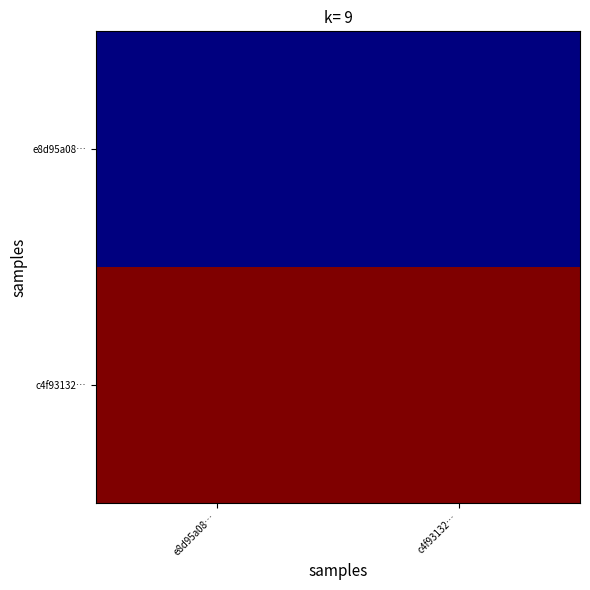

At how many categories does at least one series exceed 2?

2